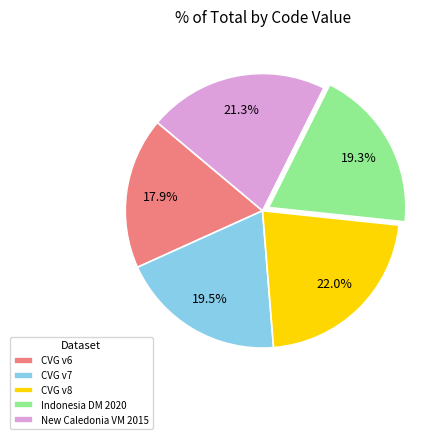

How many slices are in this pie chart?

5